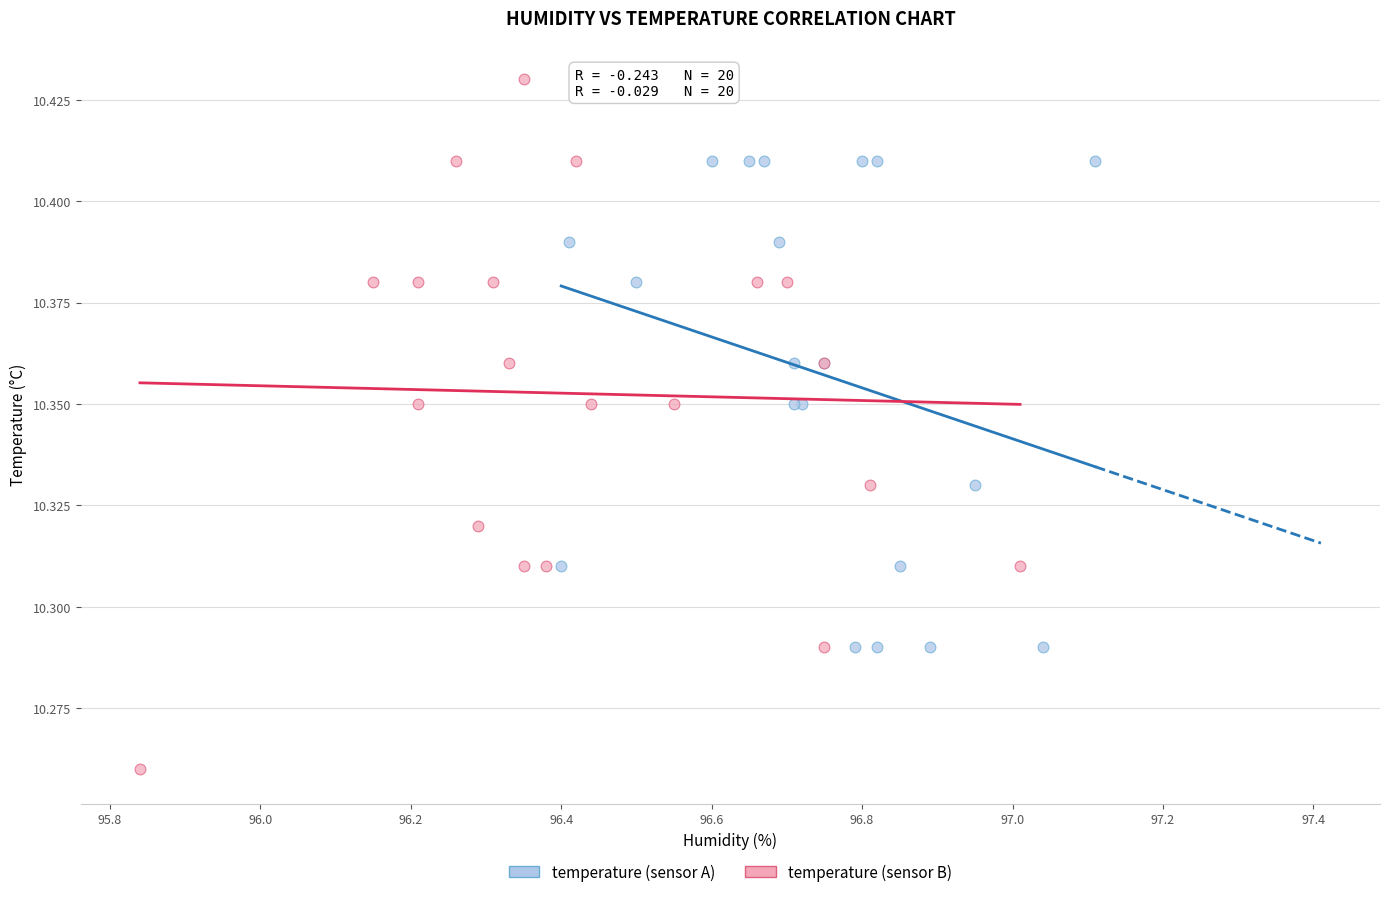

Which series has the largest Y range (max minus min)?

temperature (sensor B)